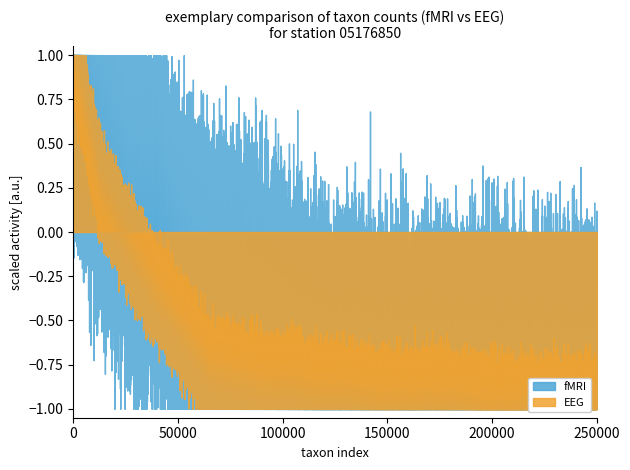

Rank the series by their average value, from highest to lowest.

fMRI, EEG